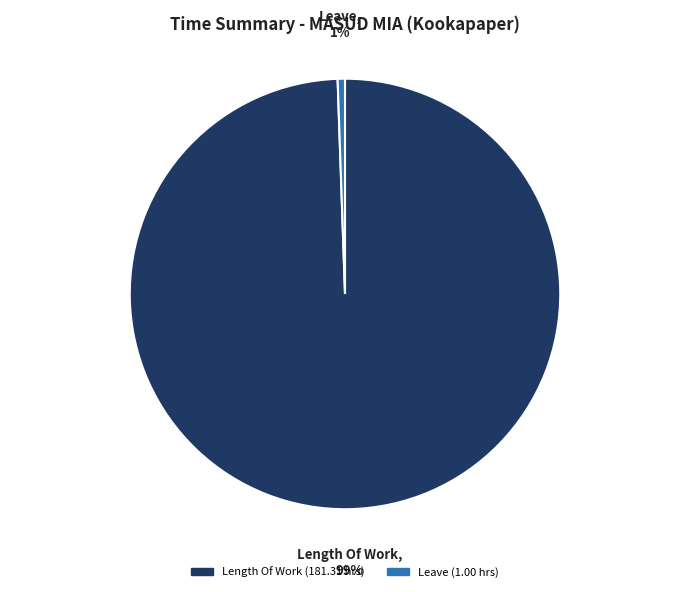

Is the sum of Length Of Work and Leave greater than half?

Yes